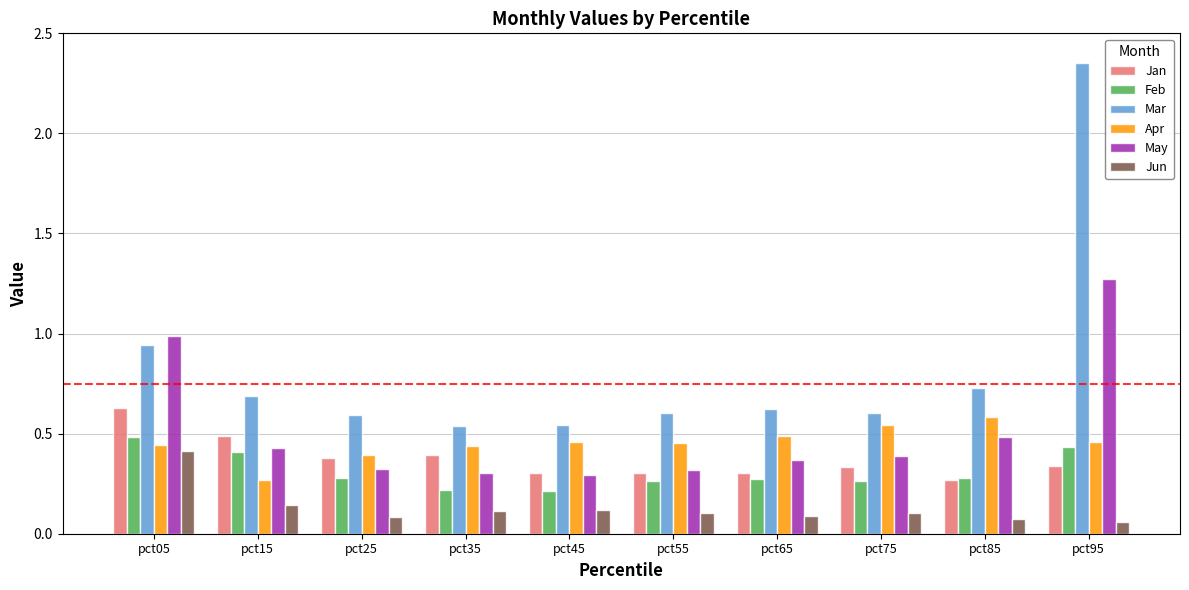

What is the difference between the maximum and minimum values in the May series?

1.0